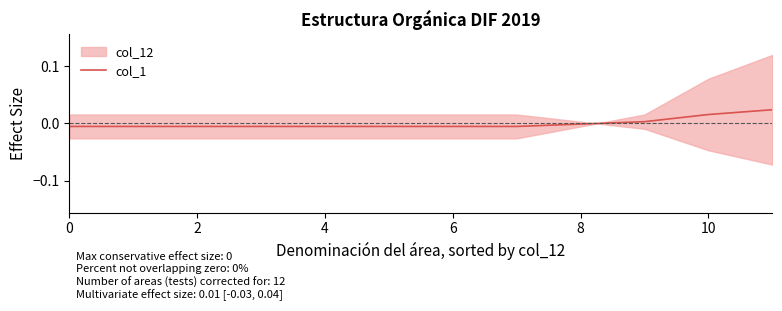

The value at 7 is -0.0. True or false?

False